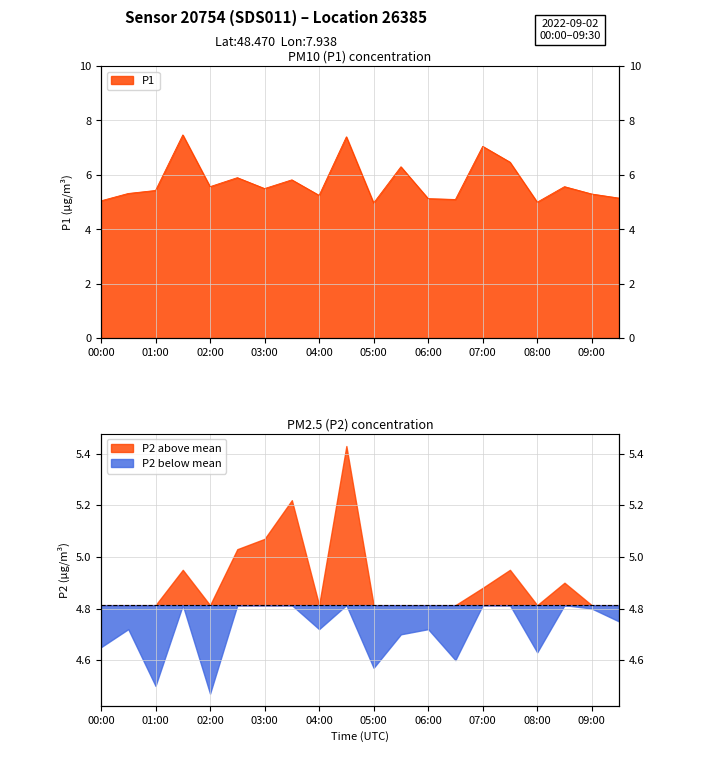

Where does the data first go above 5?

00:00